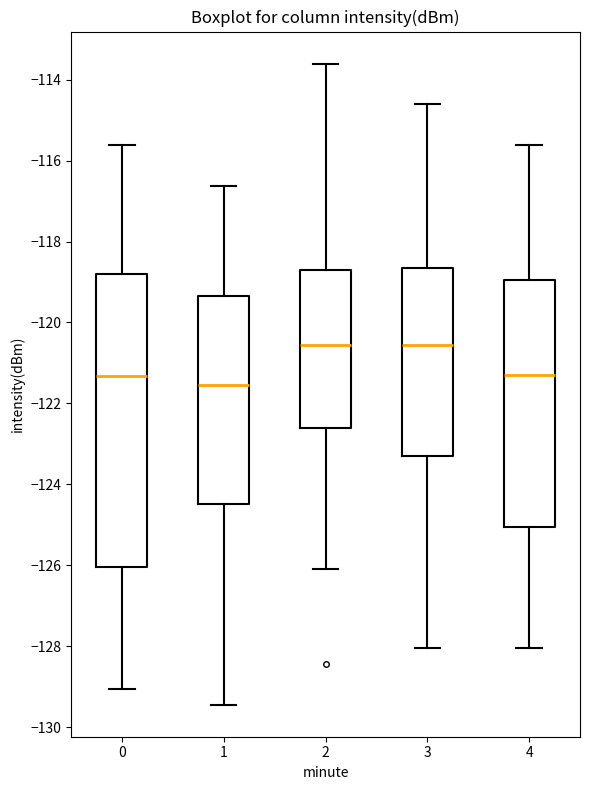

Which box is the tallest, from its lower edge to its upper edge?

0